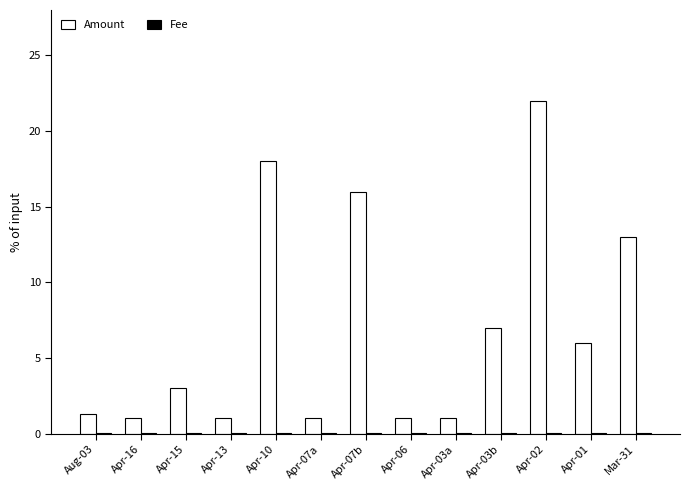

Which series has the largest total across all categories?

Amount